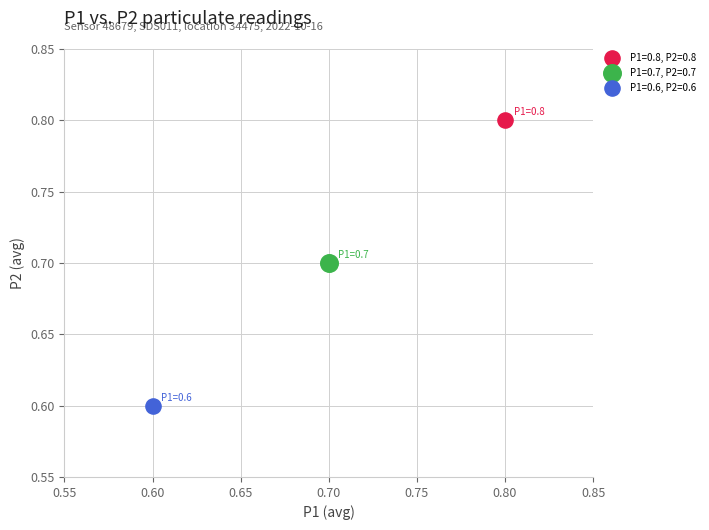

What are all the series names shown in the legend?

P1=0.8, P2=0.8, P1=0.7, P2=0.7, P1=0.6, P2=0.6